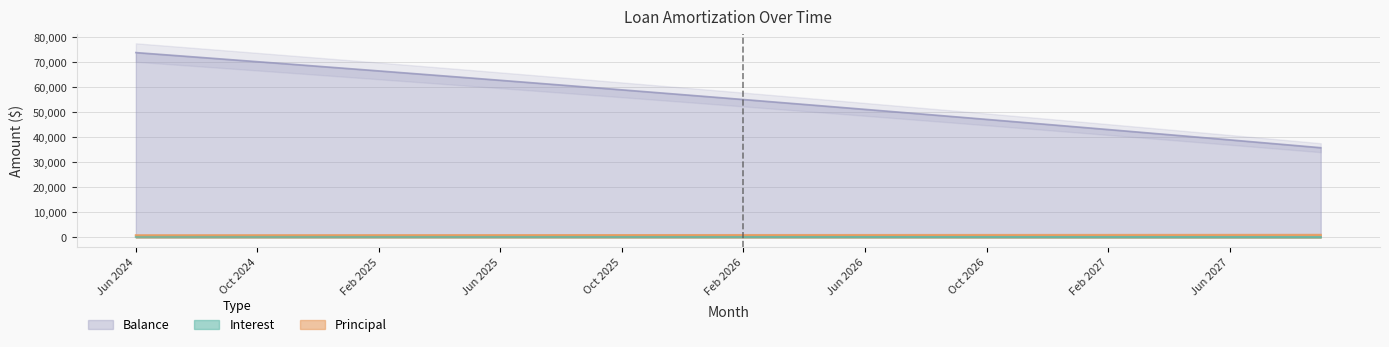

What is the difference between the Balance values at Jun 2027 and Nov 2025?

19002.0